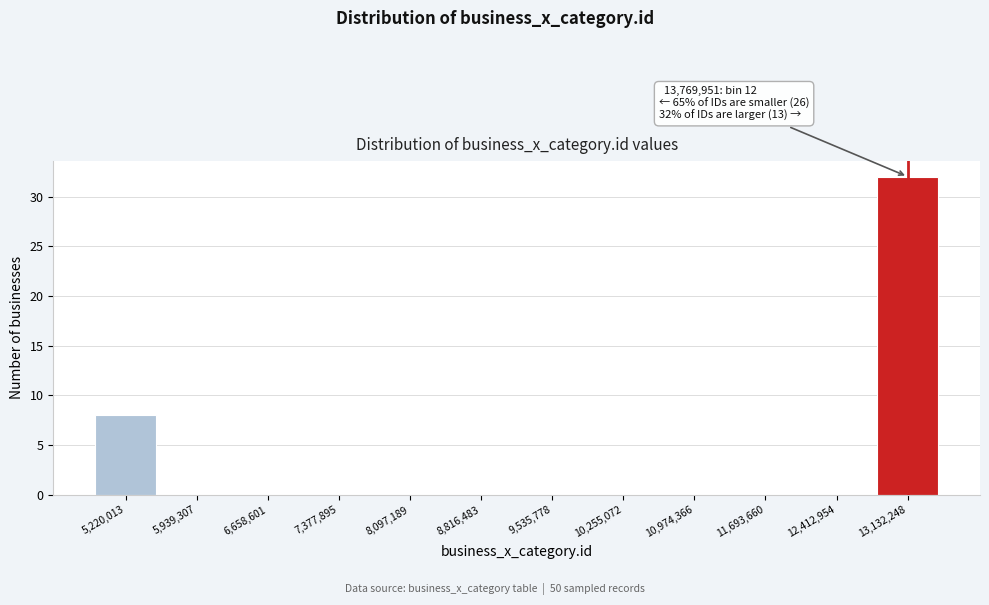

Reading left to right, what are all the values shown in this chart?

5,220,013=8	5,939,307=0	6,658,601=0	7,377,895=0	8,097,189=0	8,816,483=0	9,535,778=0	10,255,072=0	10,974,366=0	11,693,660=0	12,412,954=0	13,132,248=32